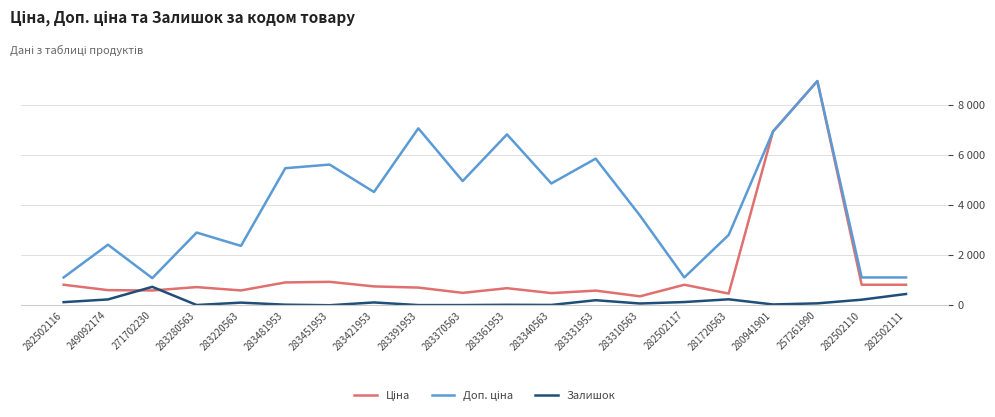

What is the label of the 12th point from the left?

283340563